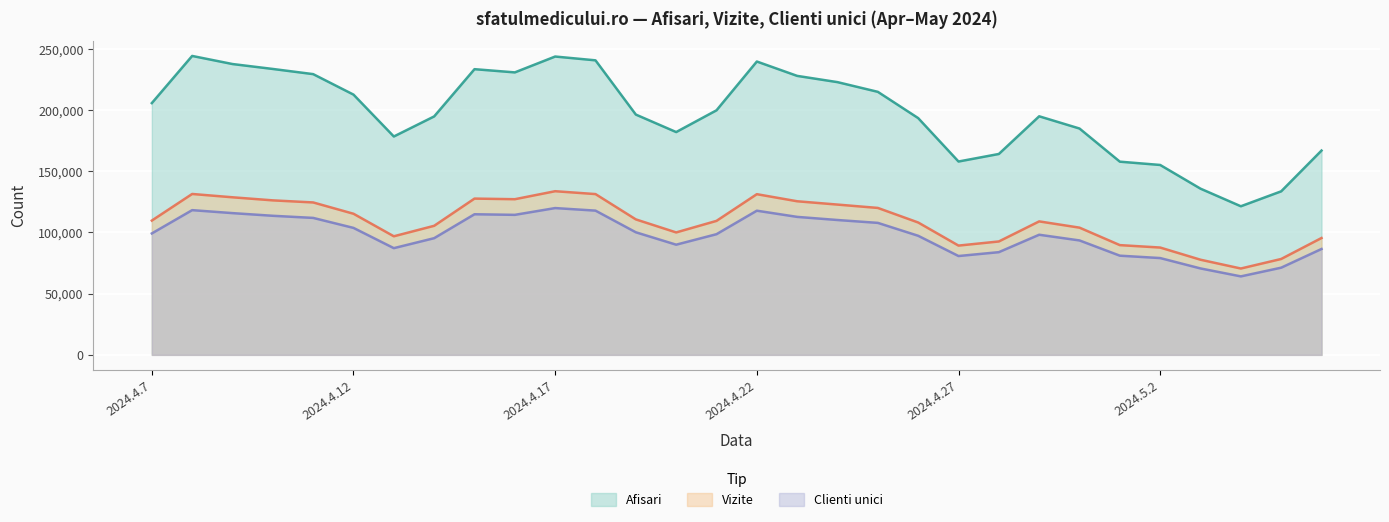

True or false: Clienti unici and Afisari intersect in this chart.

False